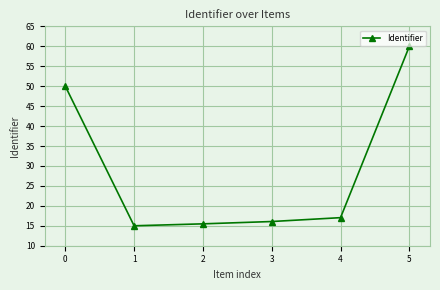

What is the average value?

28.9